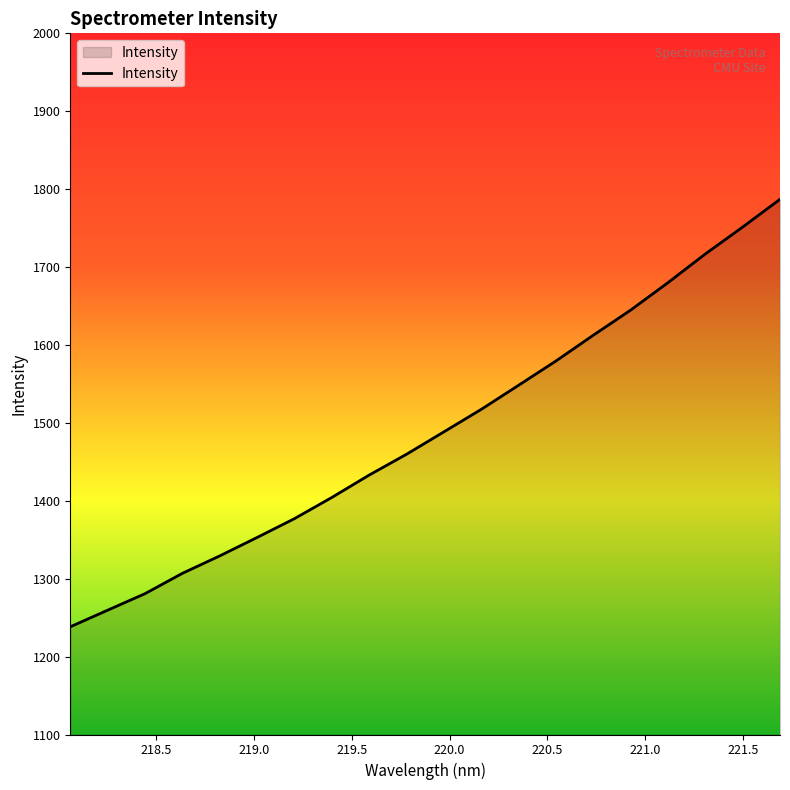

What is the smallest value displayed?

1238.2